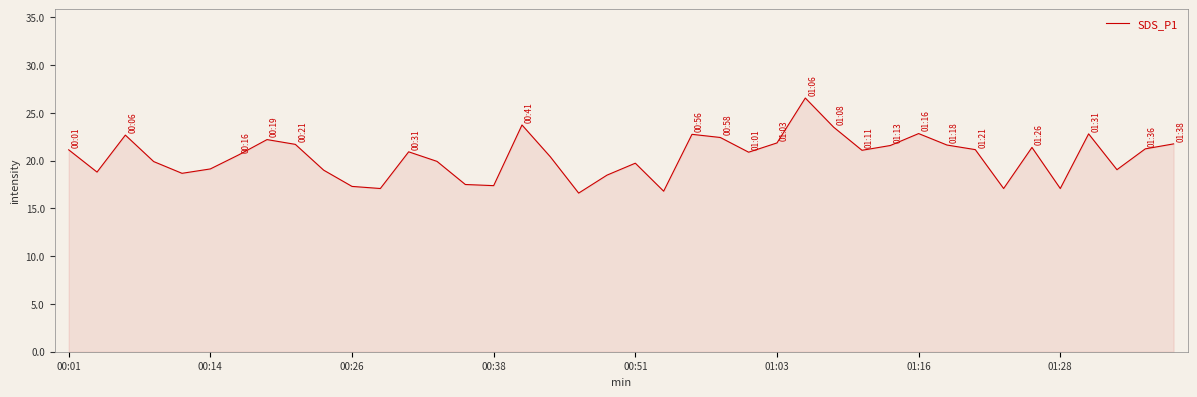

What is the maximum value shown in the chart?

26.6